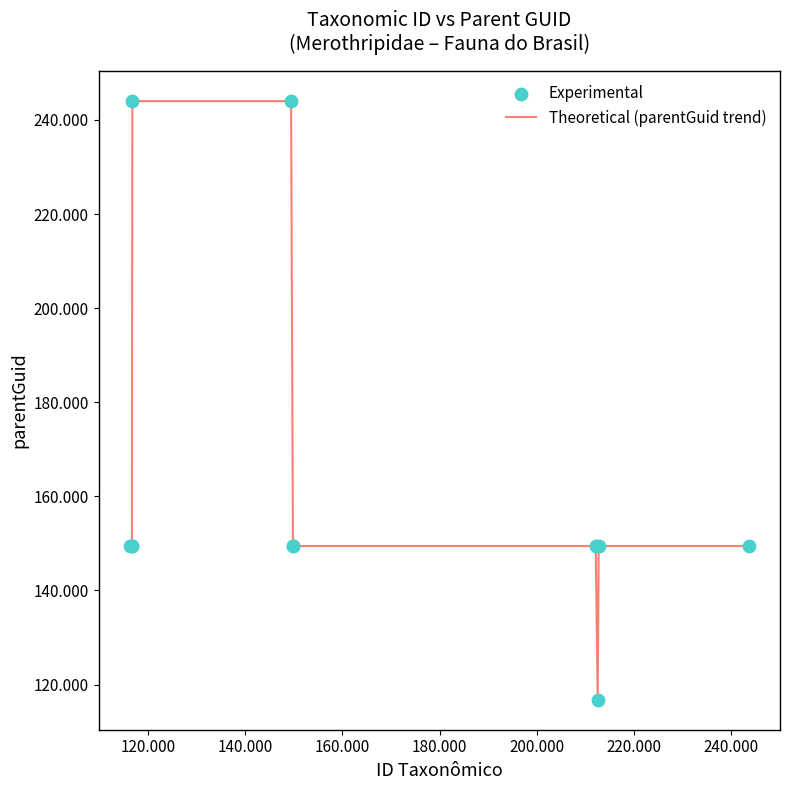

Does the chart have visible grid lines?

No